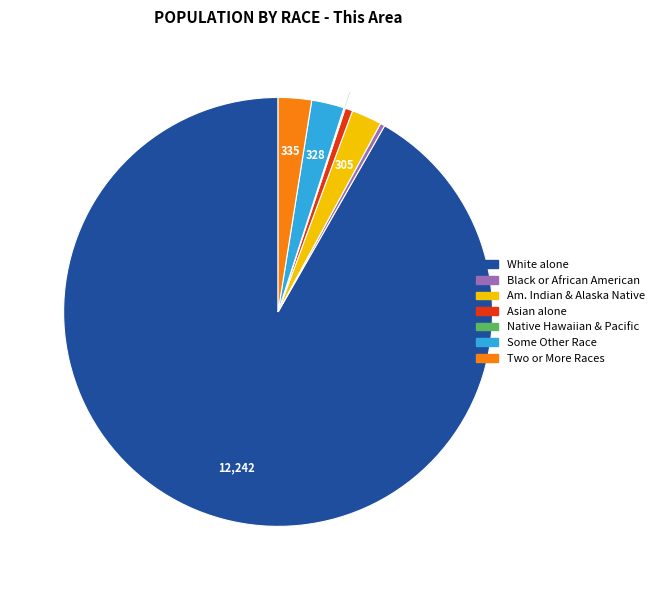

Does any single category account for the majority?

Yes